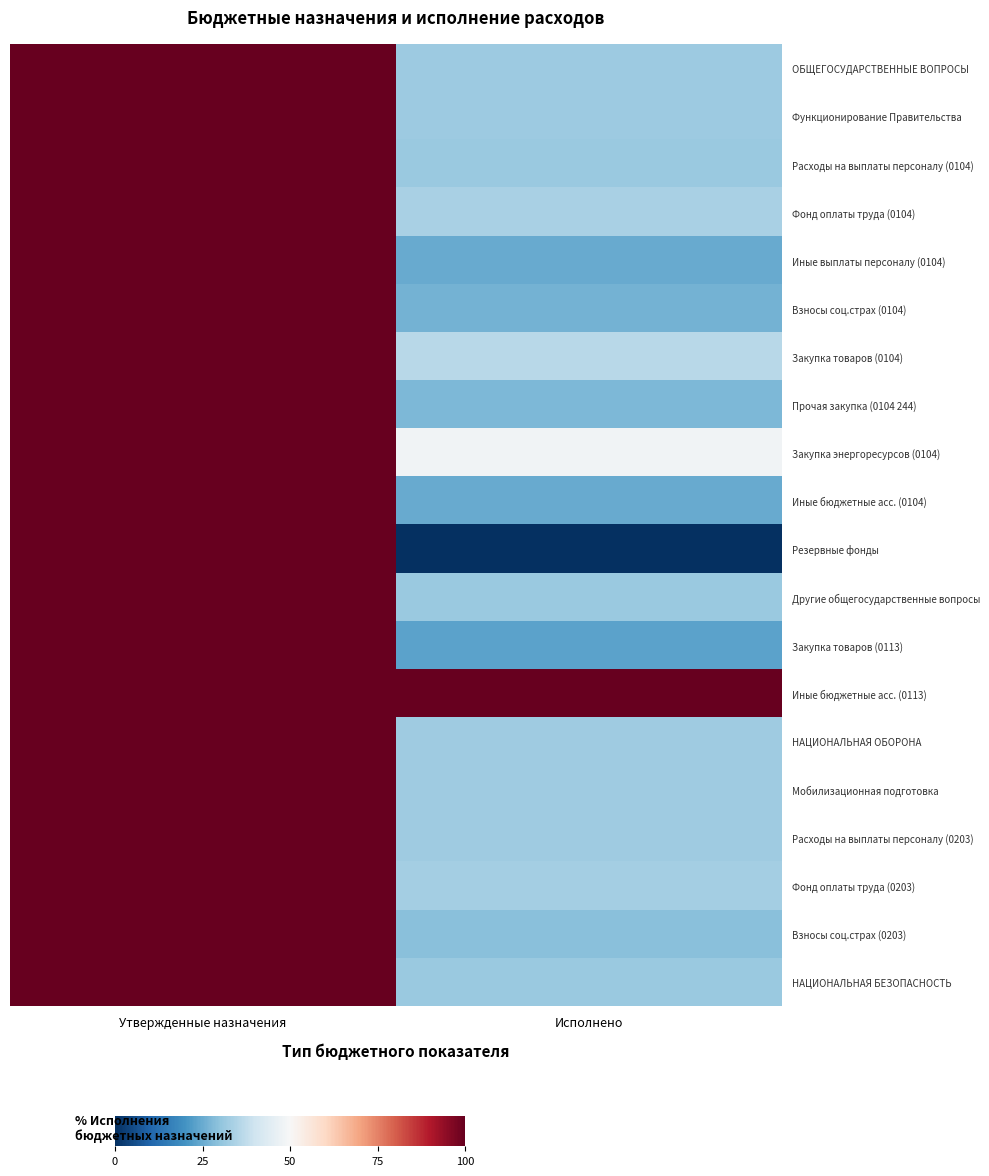

How many distinct data groups are displayed?

20